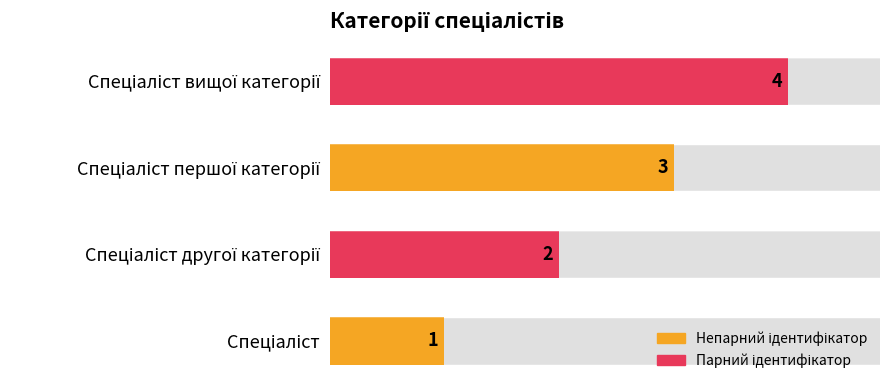

True or false: the data shows 6 at Спеціаліст вищої категорії.

False